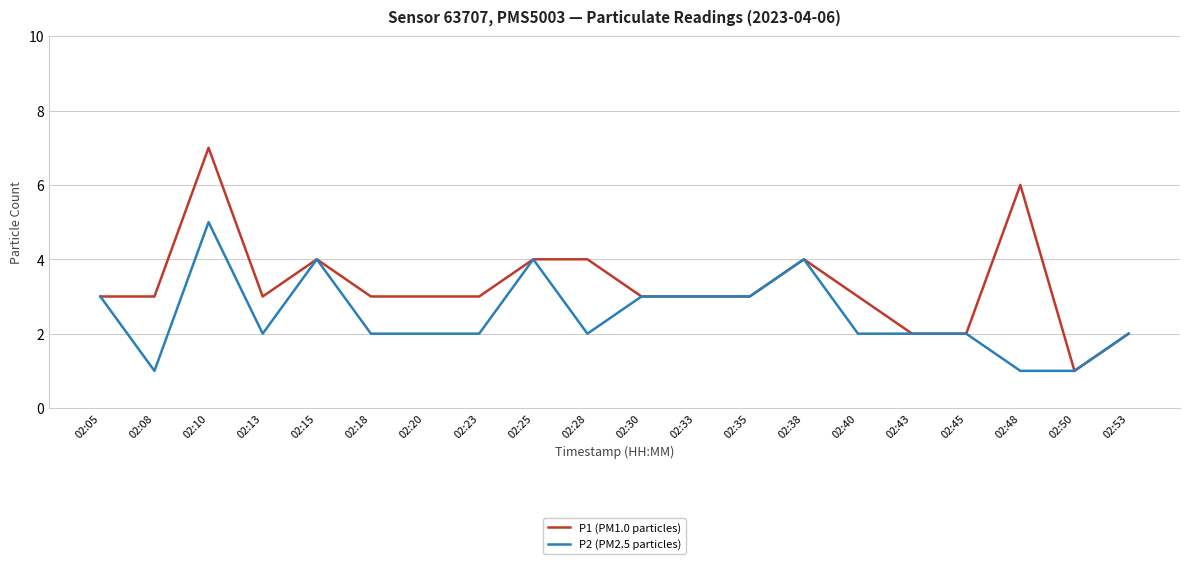

Read the P1 (PM1.0 particles) value at 02:48.

6